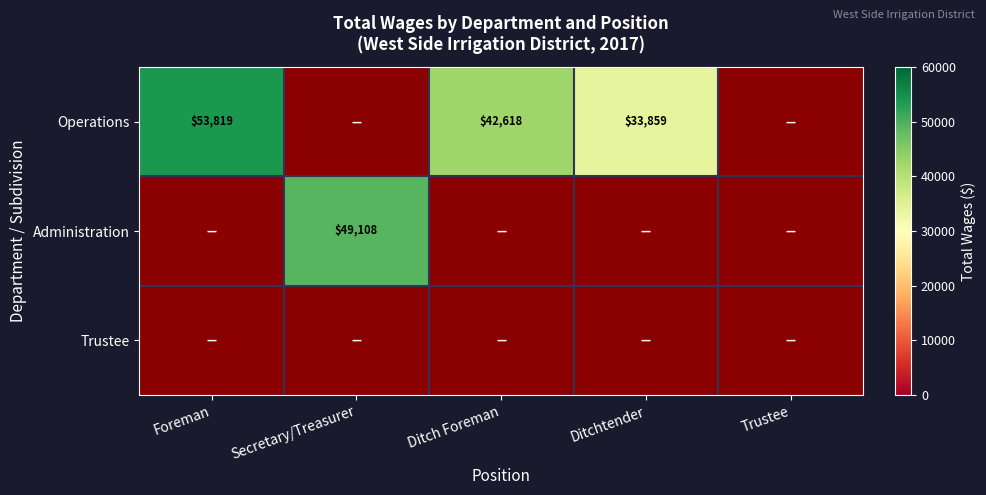

Is it true that Operations equals 53819 at Foreman?

True